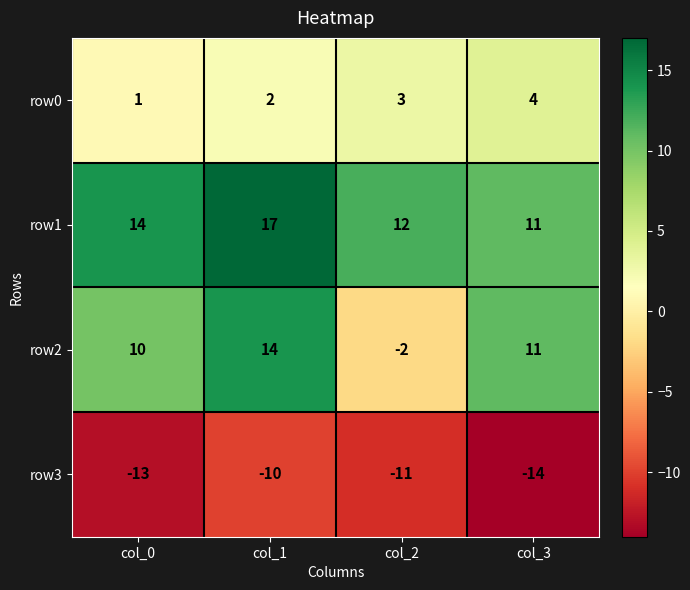

How many distinct data groups are displayed?

4